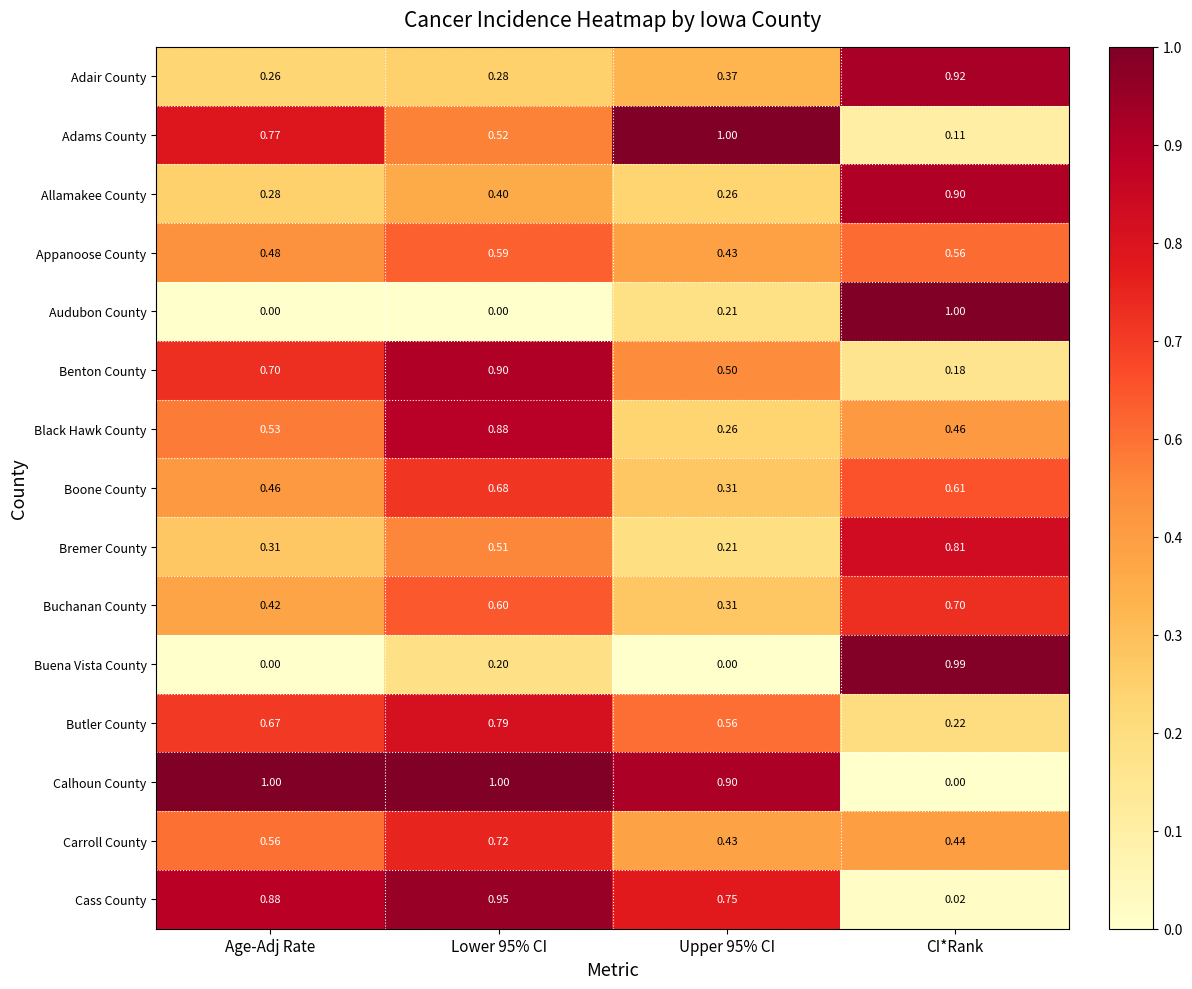

Rank the series at Lower 95% CI from lowest to highest value.

Audubon County, Buena Vista County, Adair County, Allamakee County, Bremer County, Adams County, Appanoose County, Buchanan County, Boone County, Carroll County, Butler County, Black Hawk County, Benton County, Cass County, Calhoun County